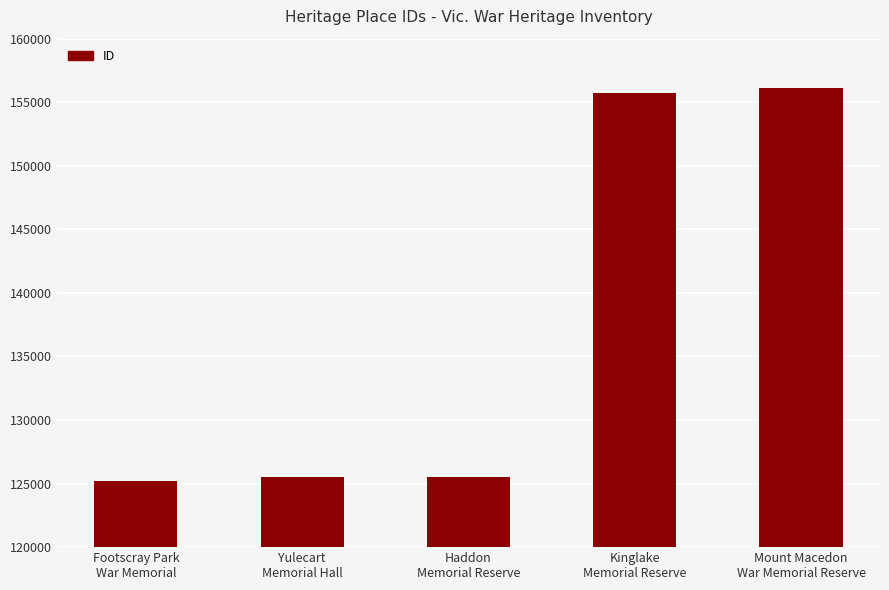

What value does the data have at Mount Macedon
War Memorial Reserve, to the nearest 10?

156100